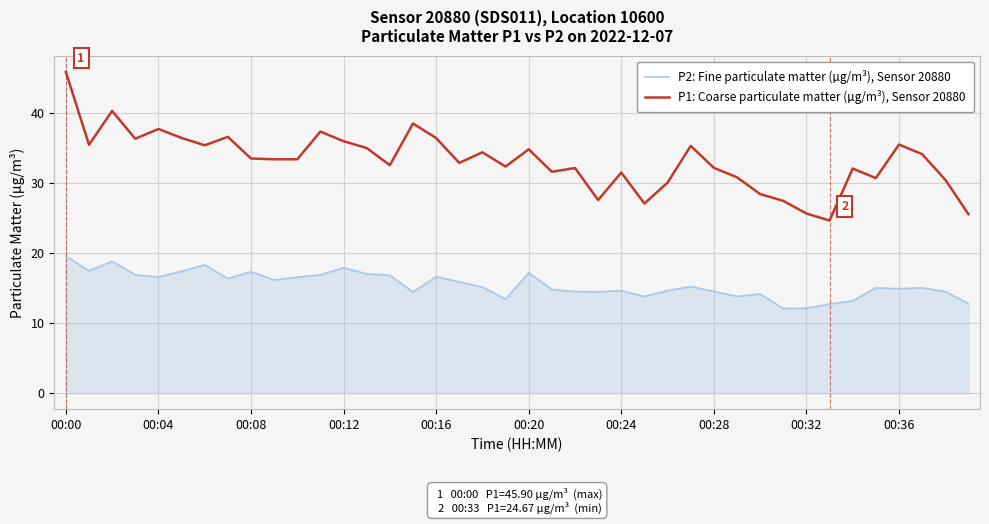

How many distinct data groups are displayed?

2